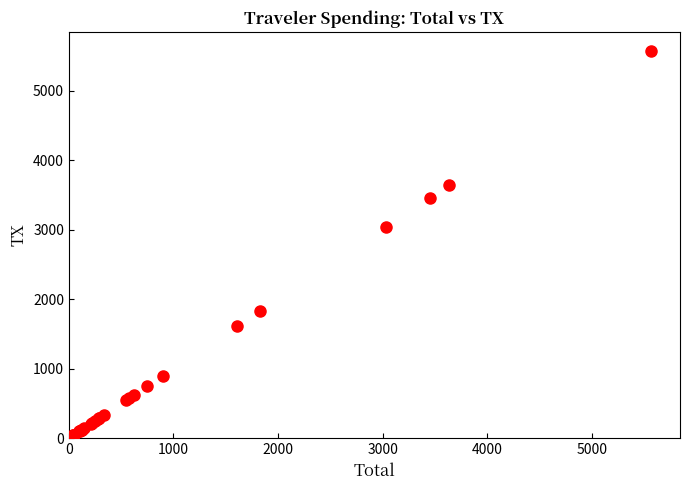

What Y value in the scatter plot is closest to 2784?

3033.6